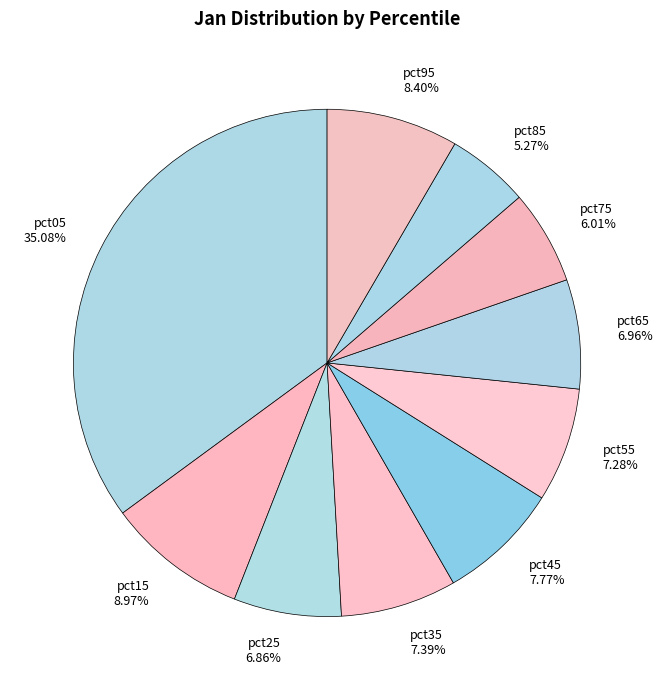

To the nearest percent, what percentage of the pie is pct45?

8%